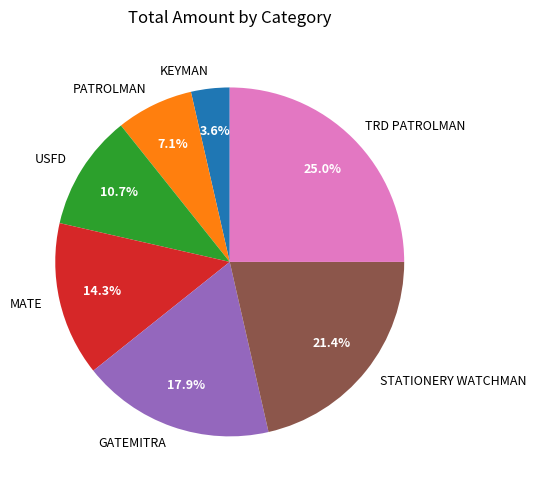

How many slices are in this pie chart?

7